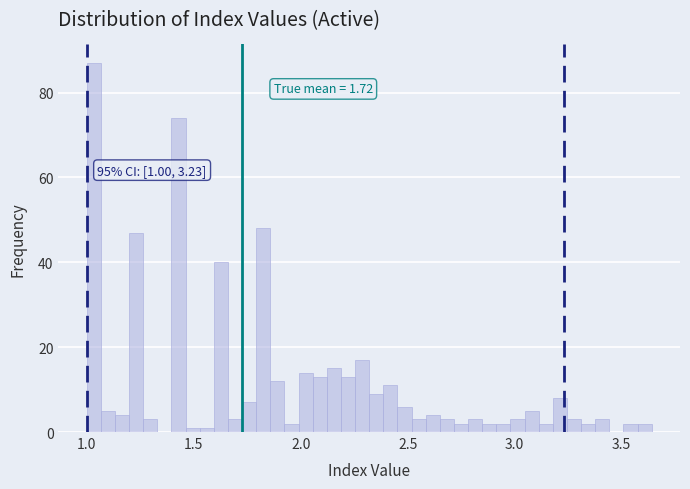

Around what value on the x-axis is the tallest bar? Give the approximate position of its centre, as read against the axis.

1.05